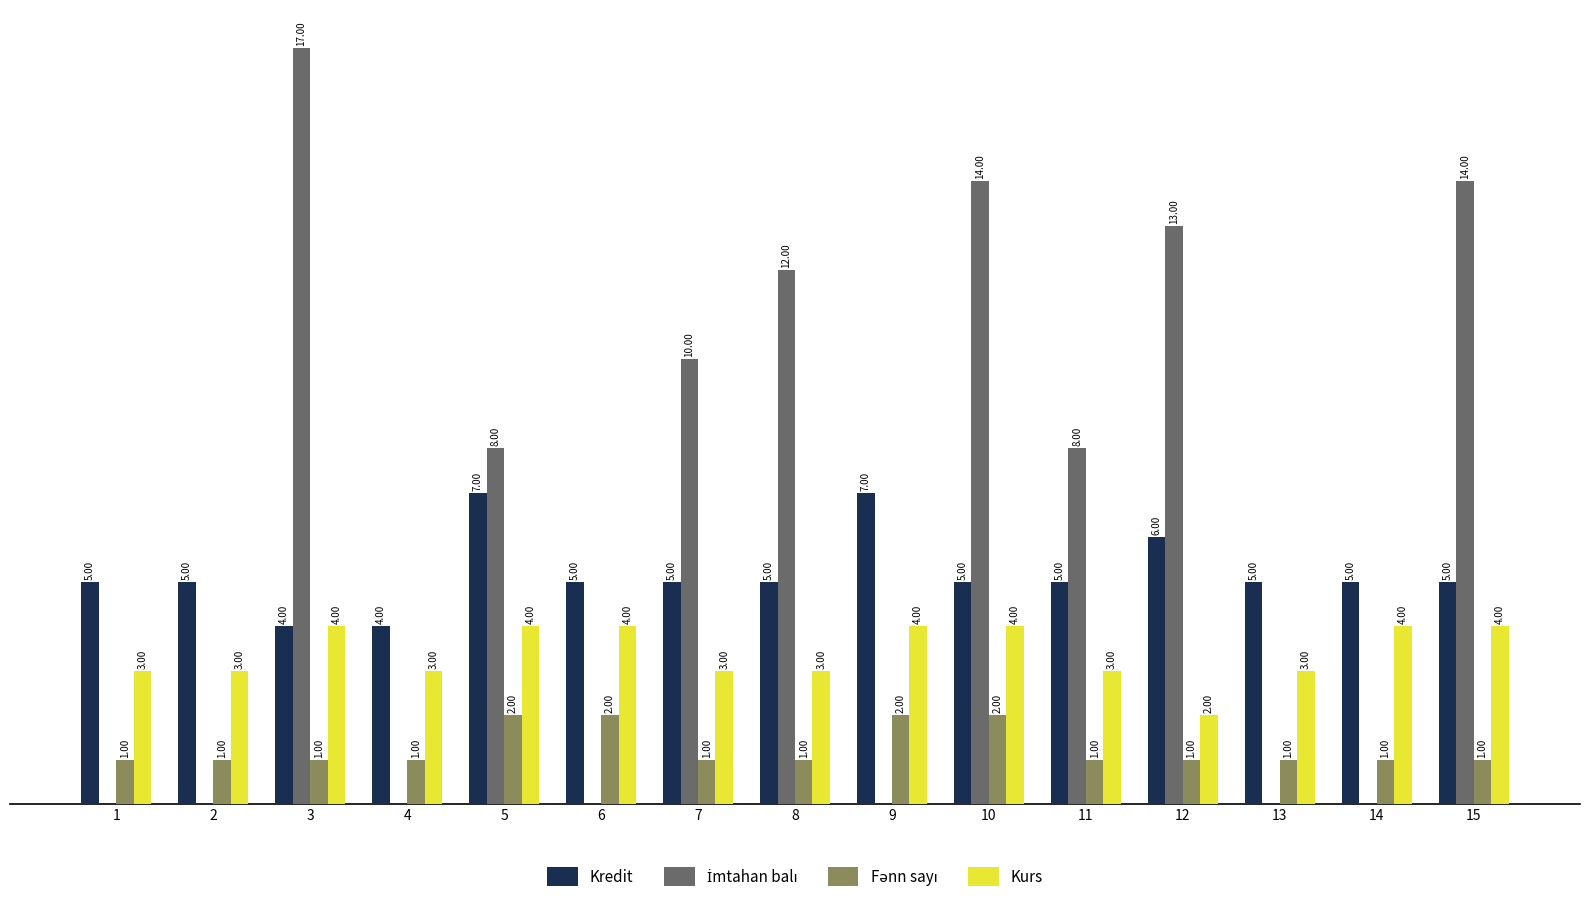

Between 12 and 15, which series saw the biggest shift?

Kurs